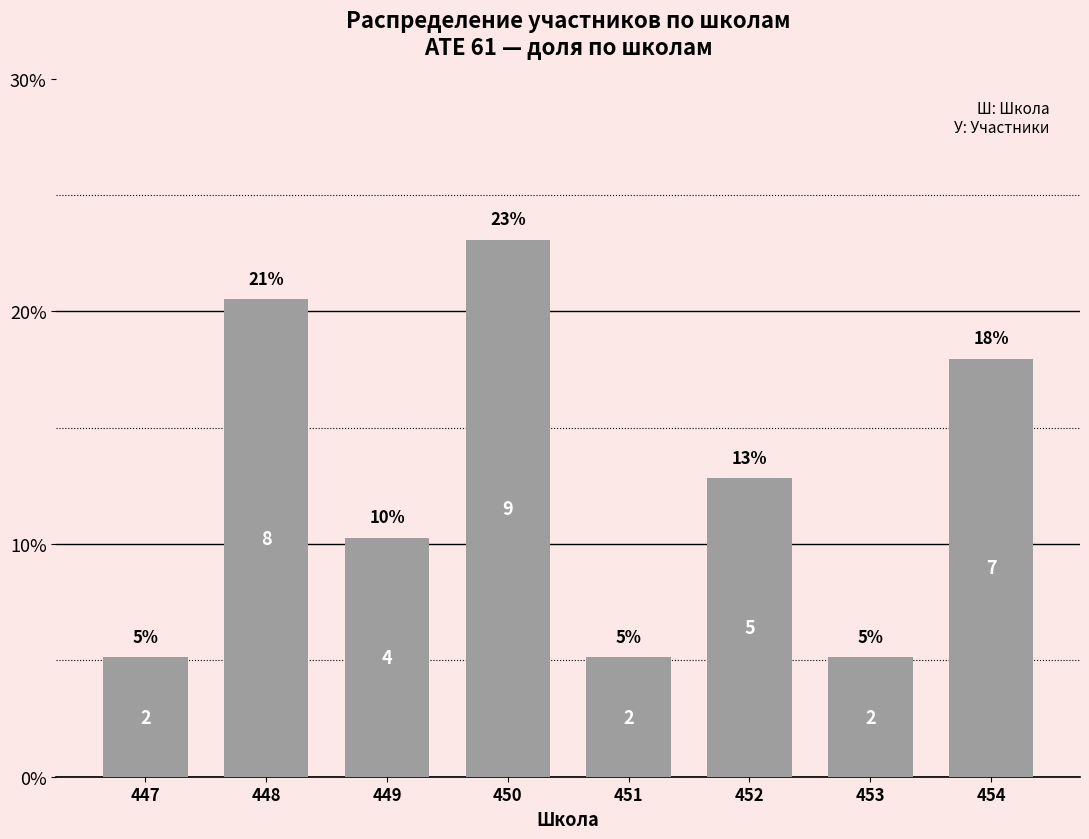

Read the value at 450.

23.1